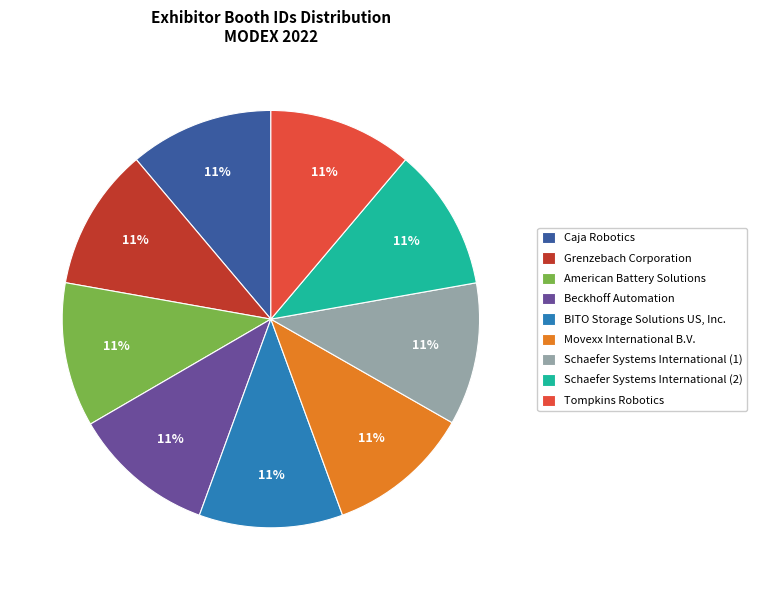

Does any single category account for the majority?

No